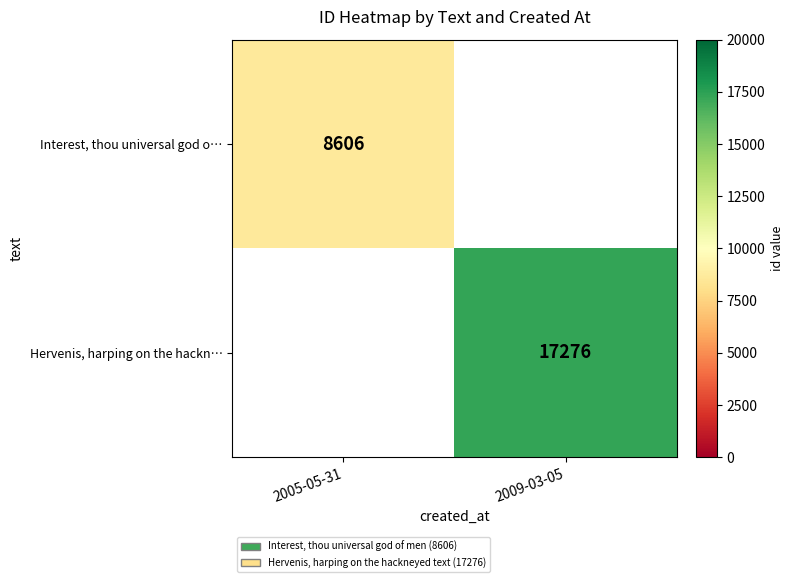

At how many categories does at least one series exceed 14770?

1